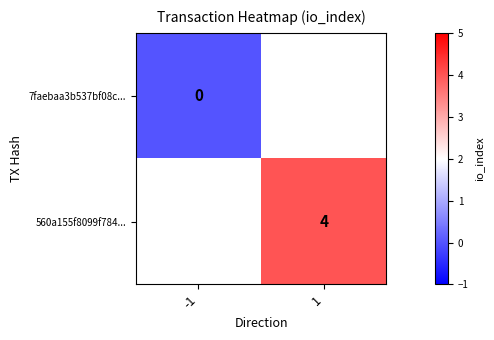

How many distinct data groups are displayed?

2